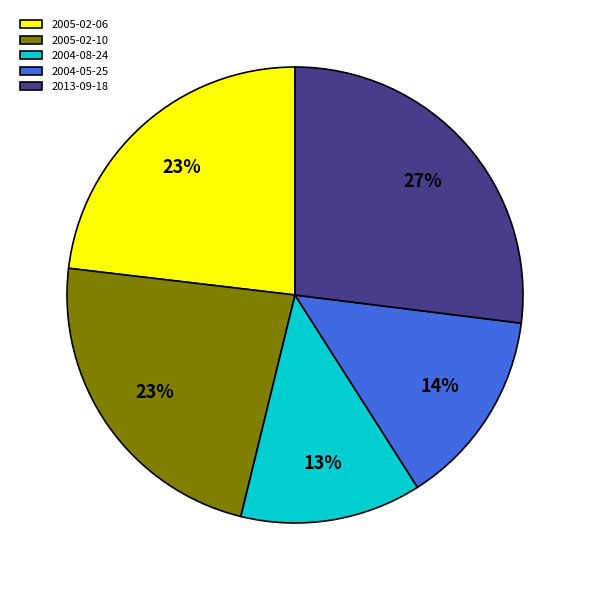

How many slices are in this pie chart?

5